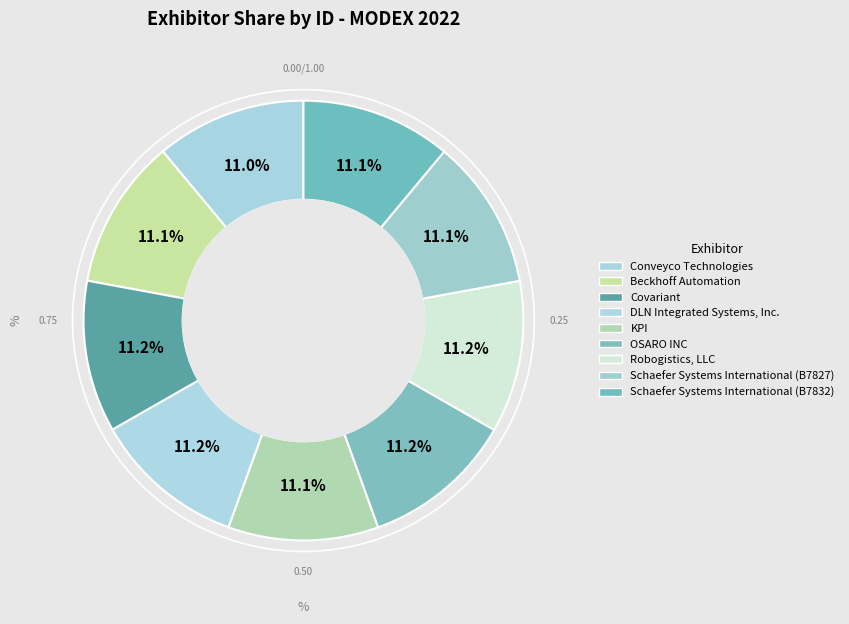

How many segments does this pie chart have?

9